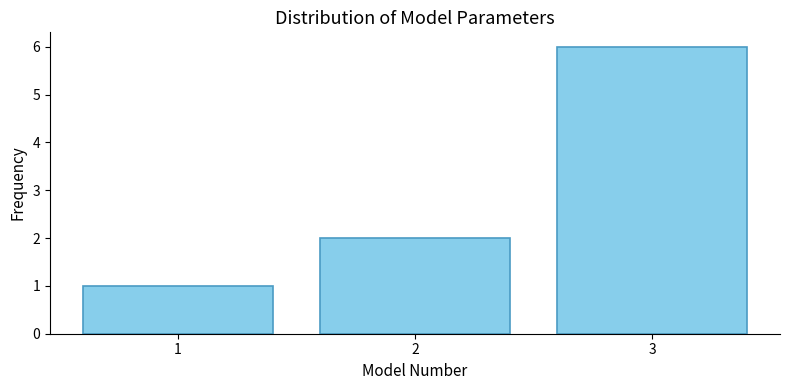

How tall is the bar that spans 1.5 to 2.5 on the x-axis? The values are not printed on the chart, so give them approximately, as read against the axis.

2